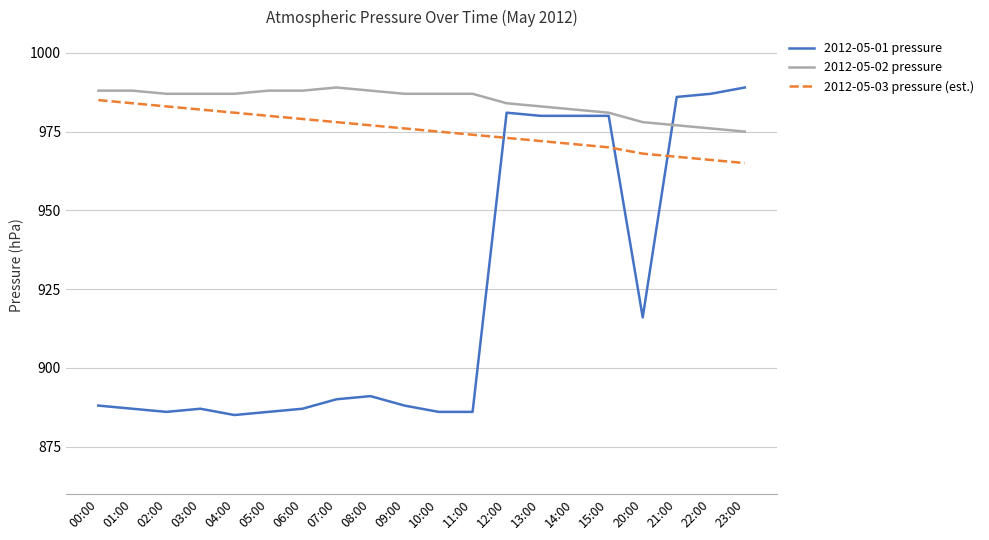

What value does the 2012-05-01 pressure series have at 00:00, to the nearest 10?

890